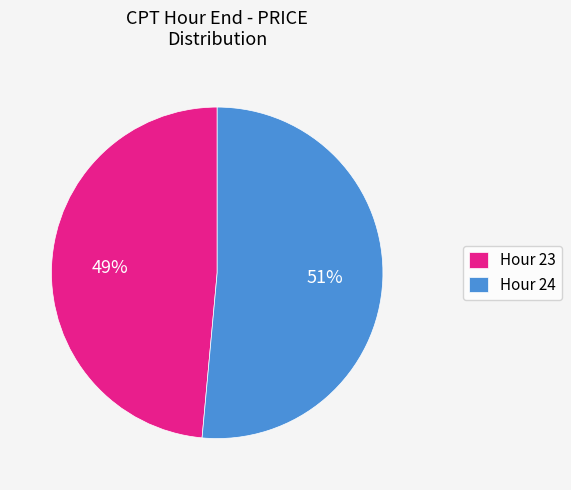

Do Hour 23 and Hour 24 together represent more than half of the pie?

Yes